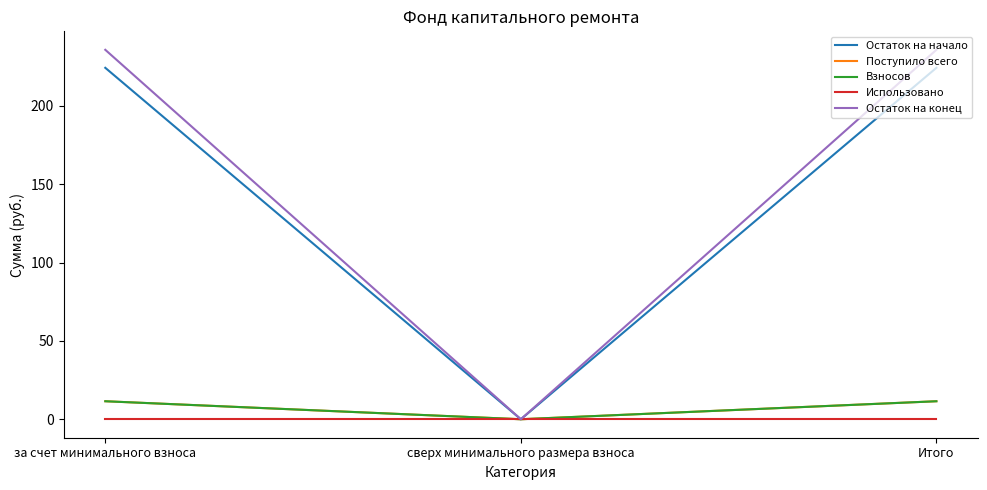

List the labels in order of Остаток на начало value, smallest first.

сверх минимального размера взноса, за счет минимального взноса, Итого